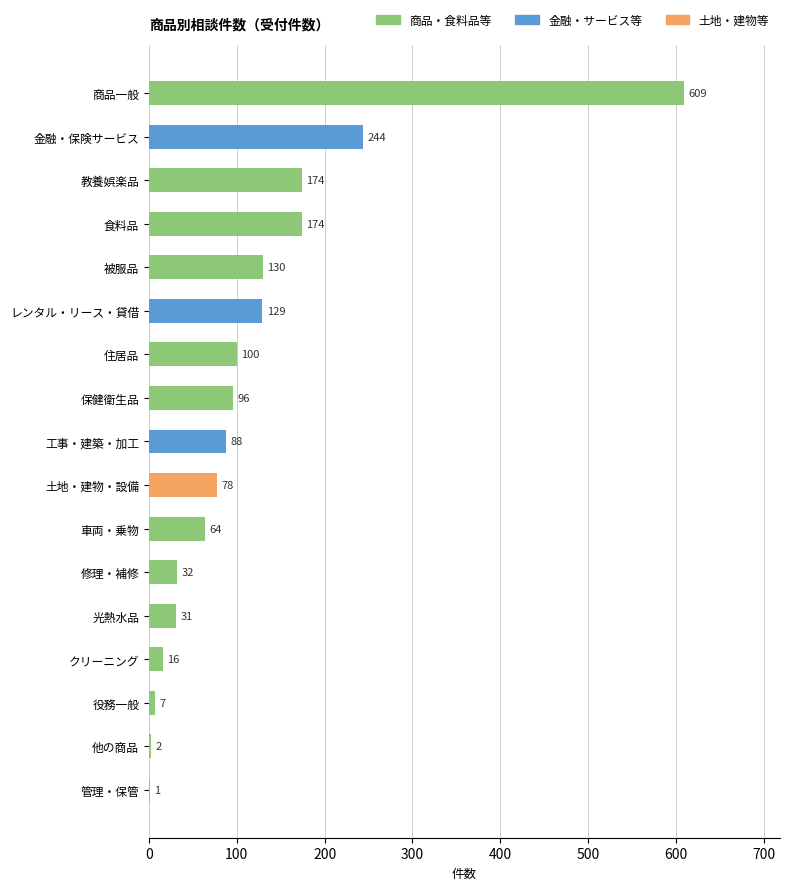

What is the sum of the values at 他の商品 and 光熱水品?

33